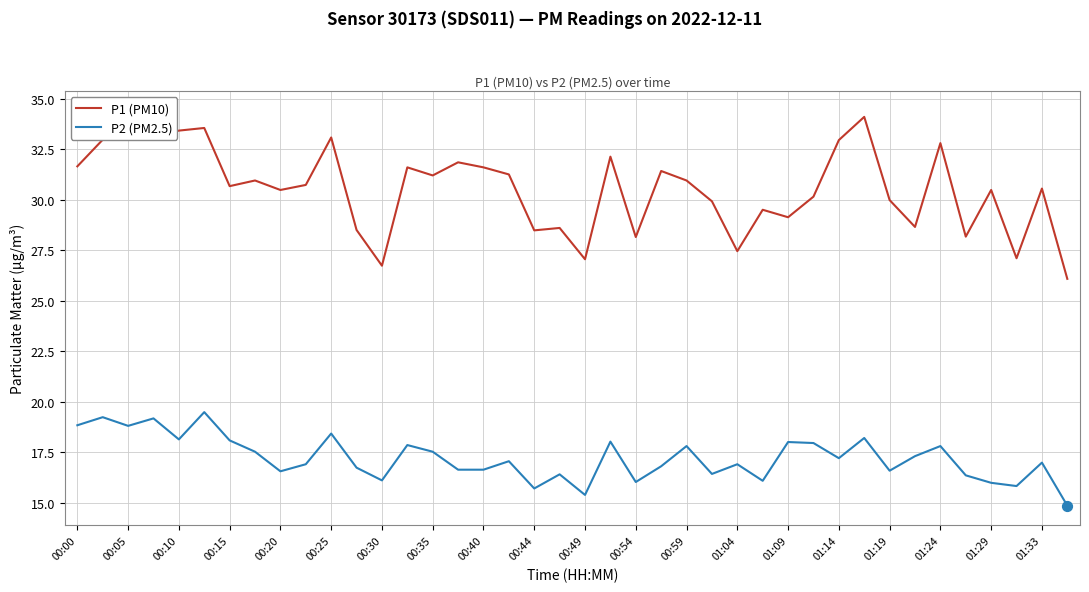

Which series has the largest total across all categories?

P1 (PM10)